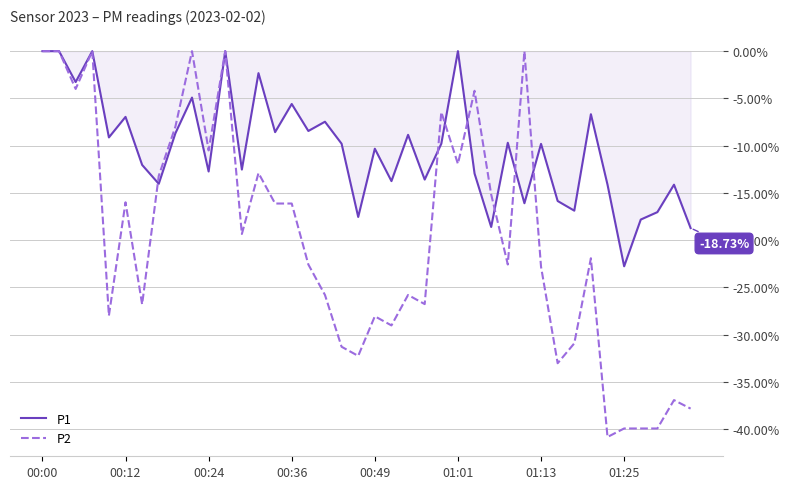

List the series in order of their overall mean, lowest first.

P2, P1